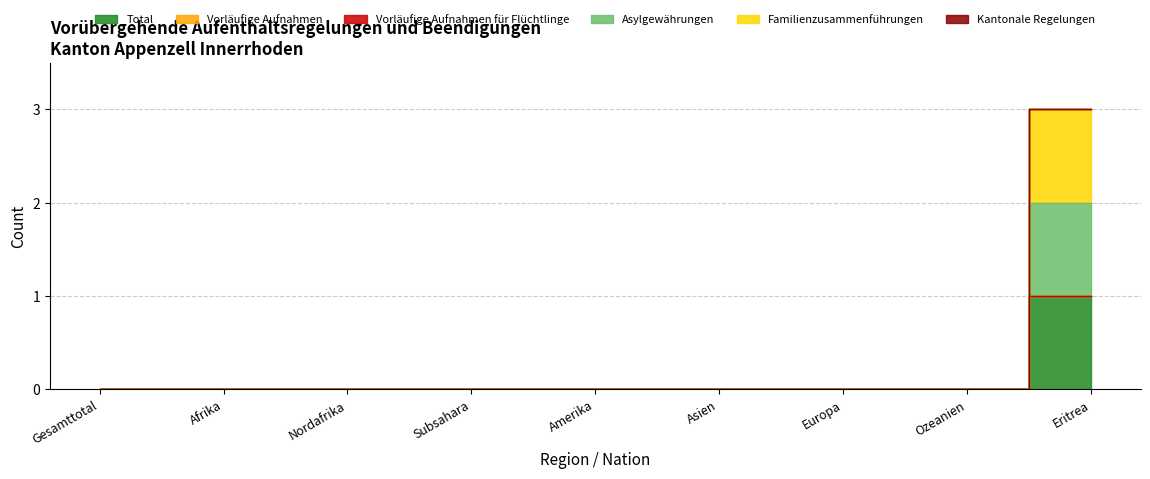

How many data points does each series have?

9